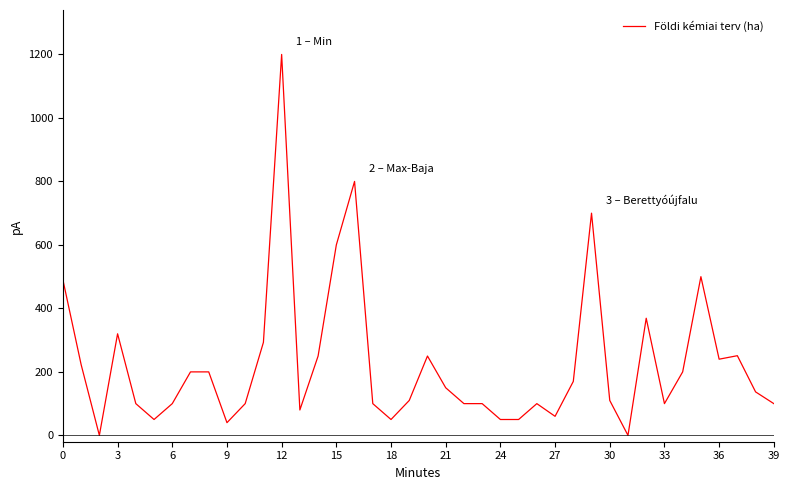

What is the maximum value shown in the chart?

1200